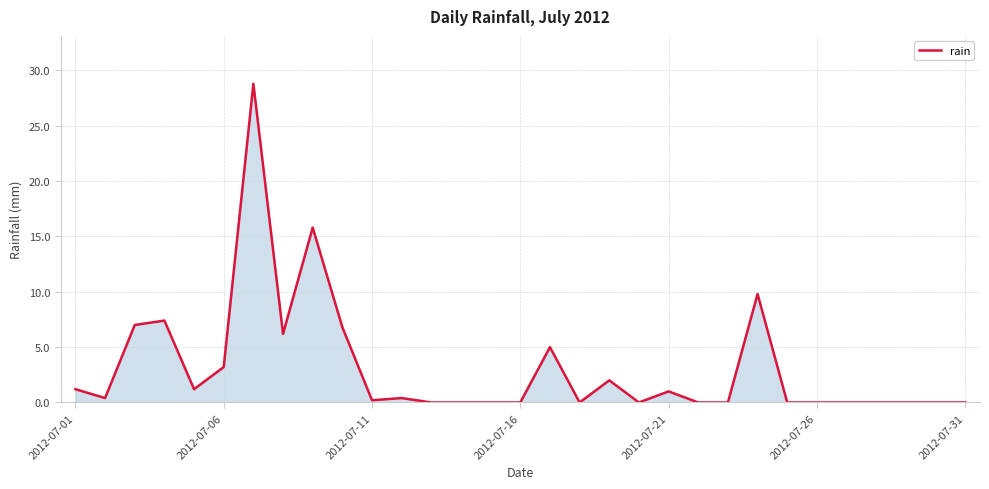

Reading left to right, list all the values displayed in this chart.

1.2	0.4	7.0	7.4	1.2	3.2	28.8	6.2	15.8	6.8	0.2	0.4	0.0	0.0	0.0	0.0	5.0	0.0	2.0	0.0	1.0	0.0	0.0	9.8	0.0	0.0	0.0	0.0	0.0	0.0	0.0